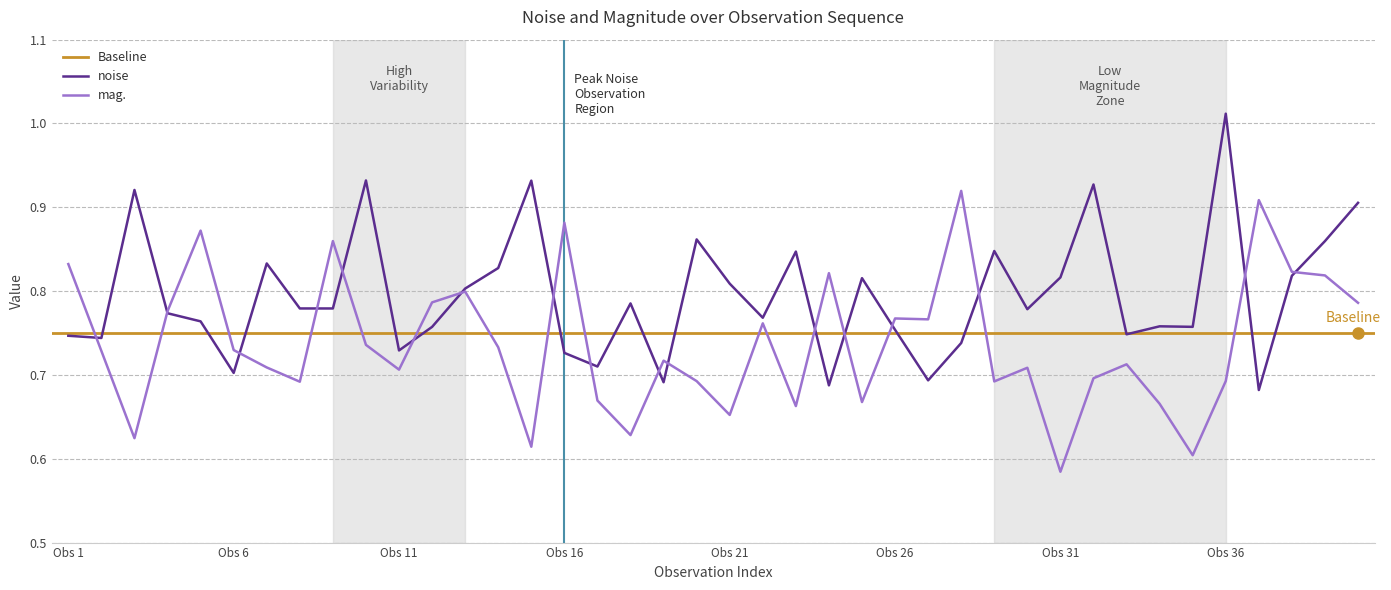

What is the average value of the mag. series?

0.7